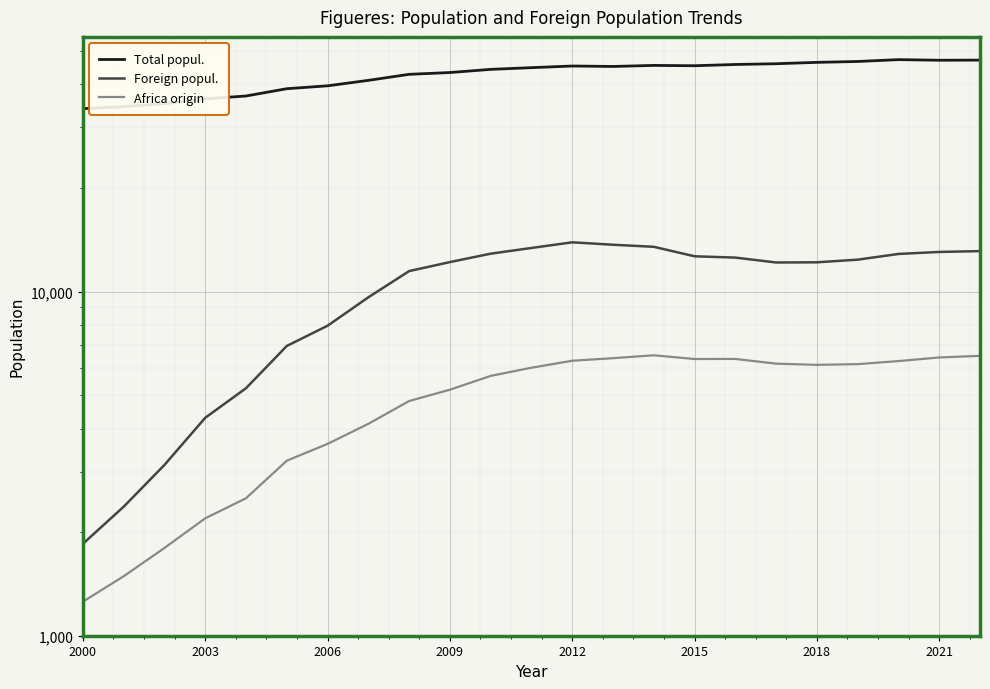

True or false: Africa origin and Foreign popul. cross at least once.

False